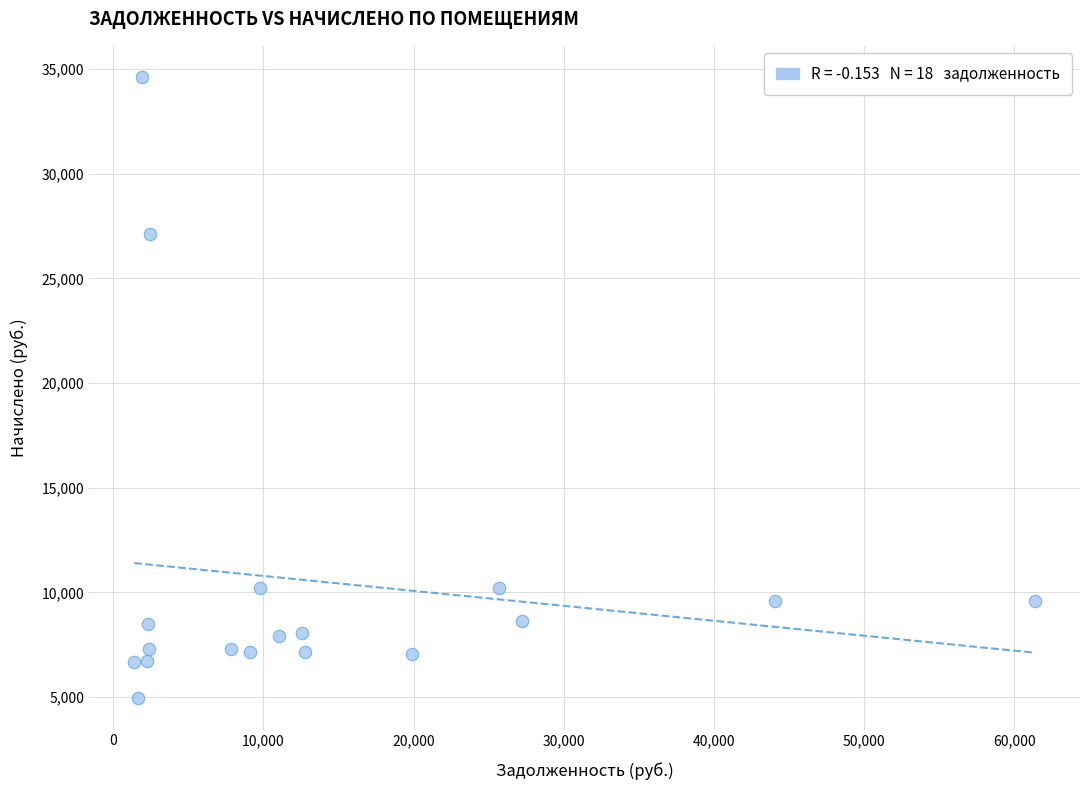

What Y value in the scatter plot is closest to 19778?

27120.5